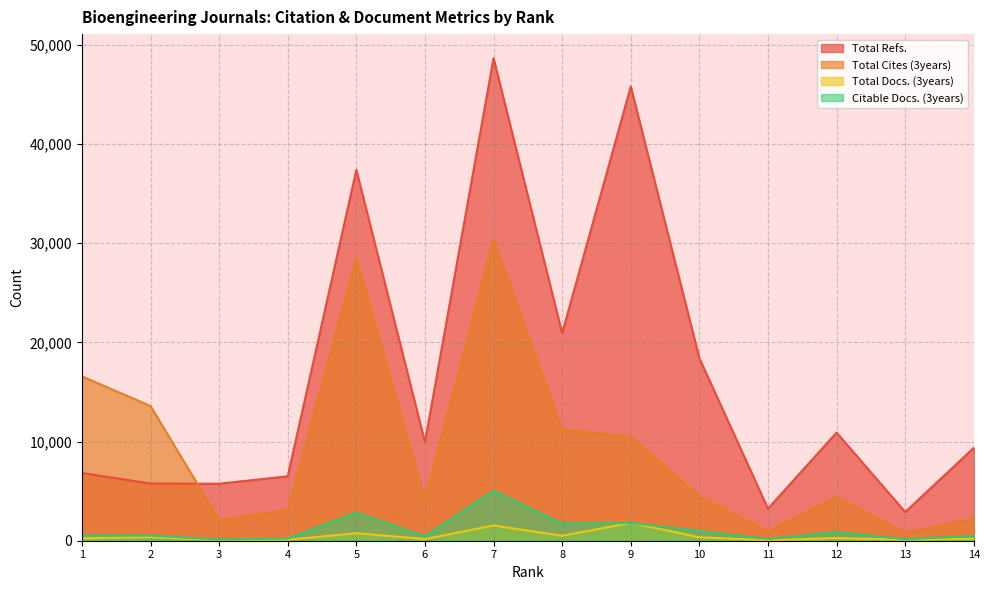

Which category has the lowest value across all series?

11